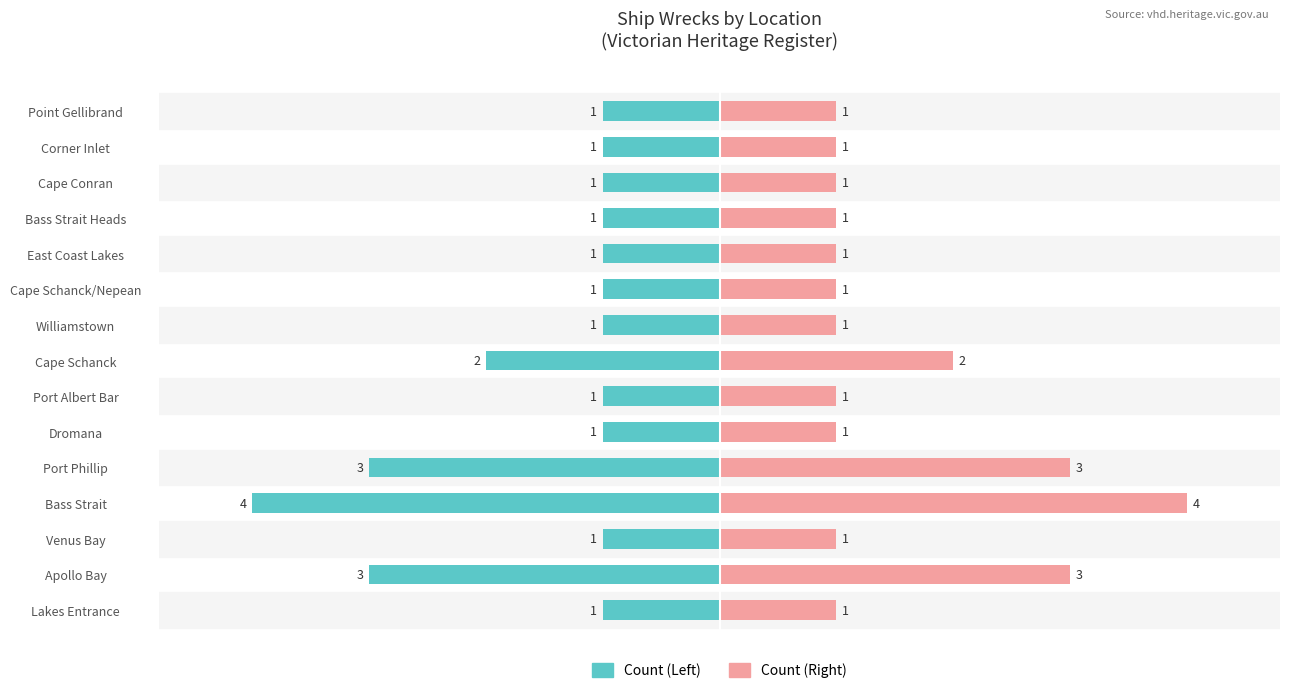

List the series in order of their peak value, lowest first.

Count (Left), Count (Right)